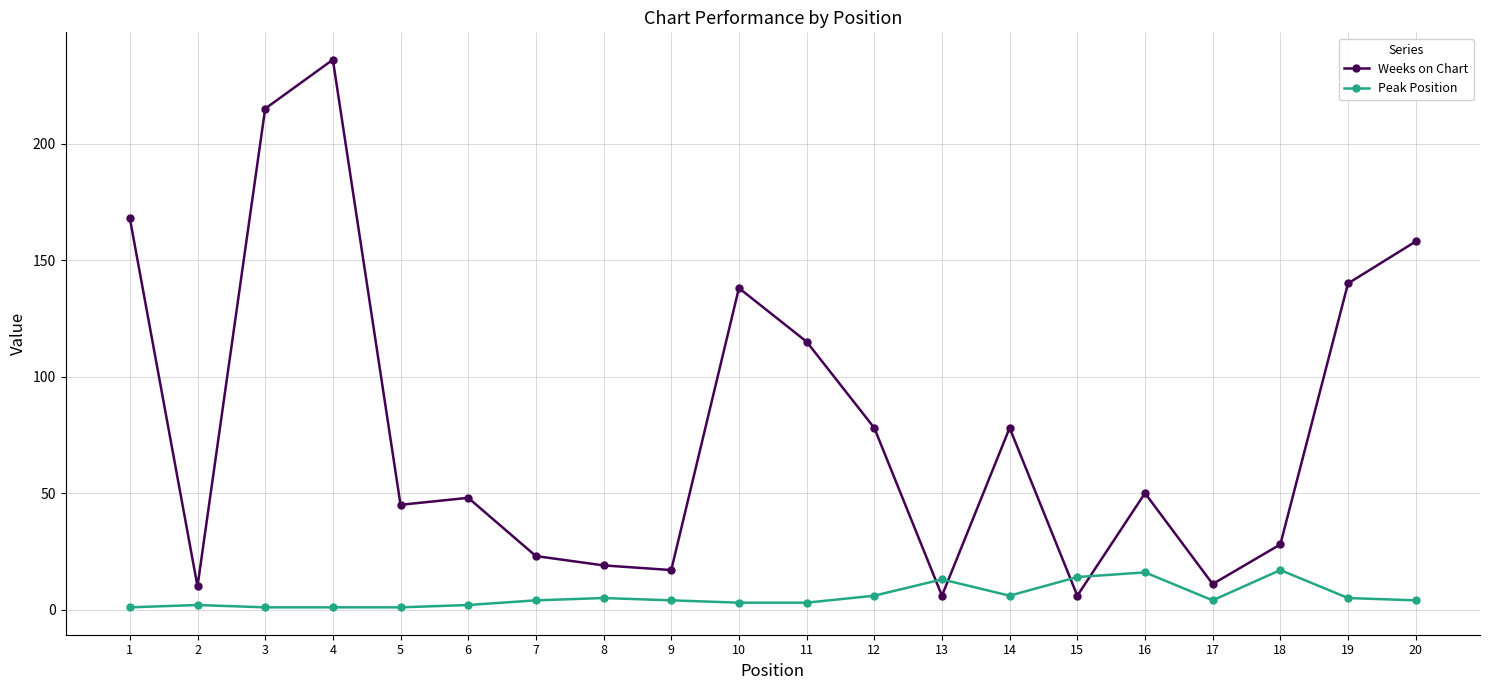

Rank the series by their average value, from highest to lowest.

Weeks on Chart, Peak Position